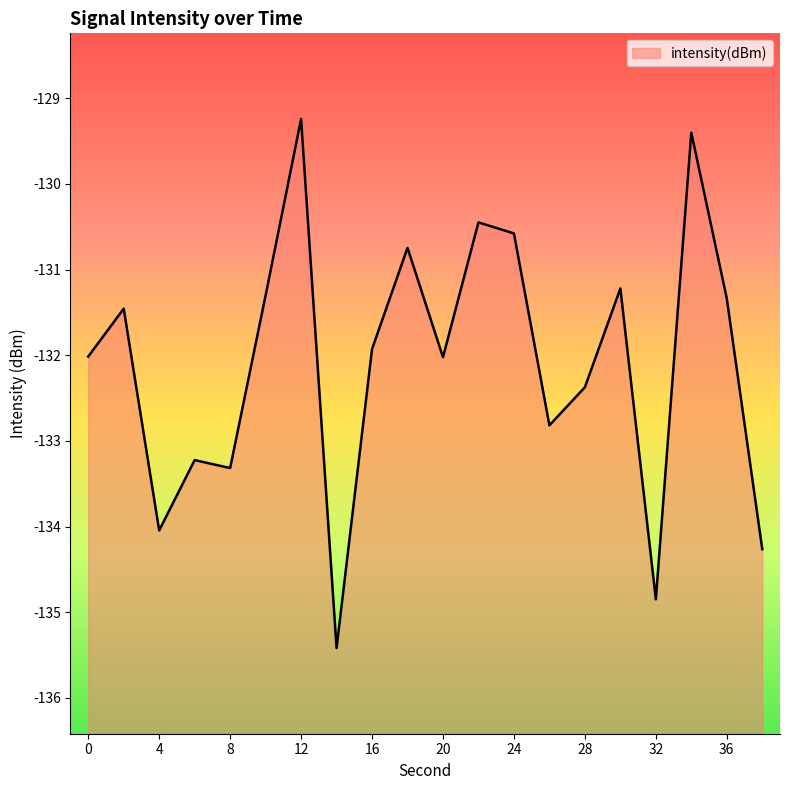

What is the sum of all values?

-2642.0